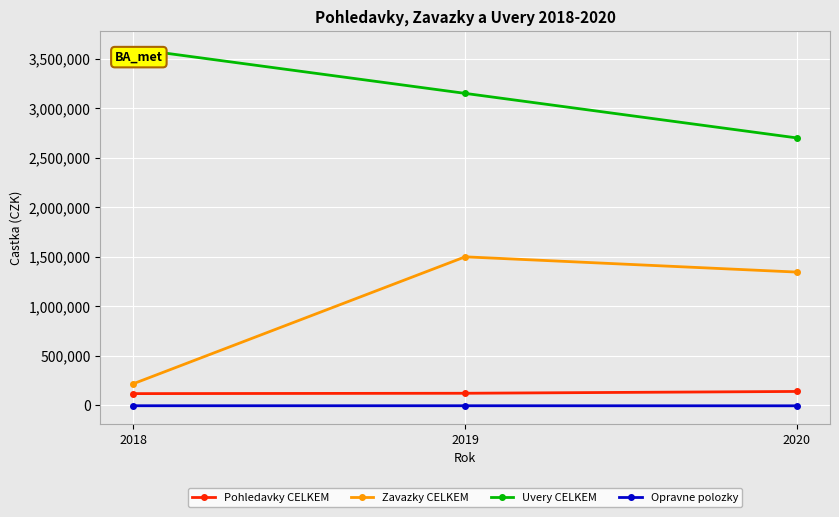

Where is Uvery CELKEM nearest to the value 3150000?

2019